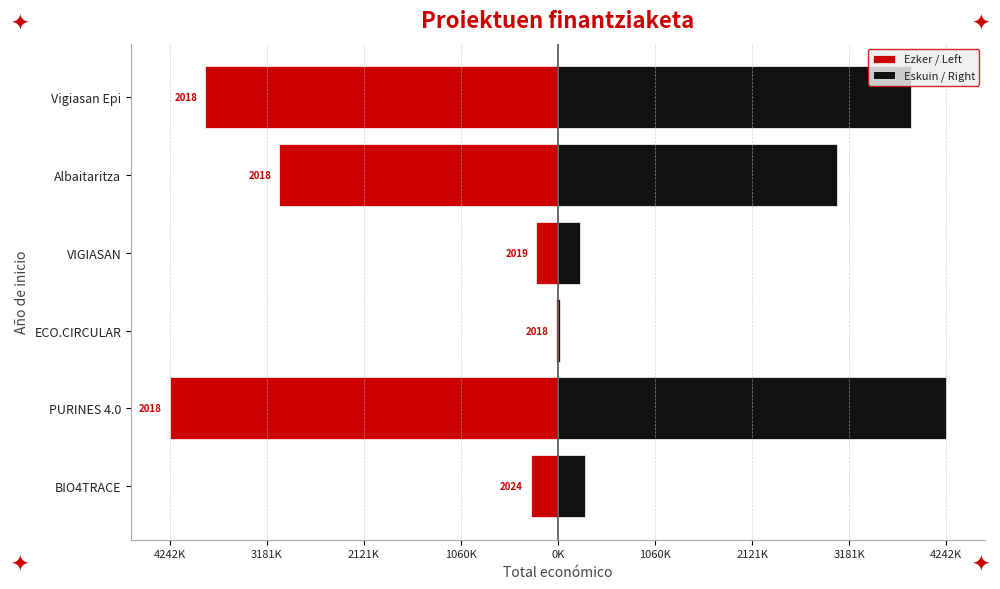

Which series has the largest total across all categories?

Eskuin / Right